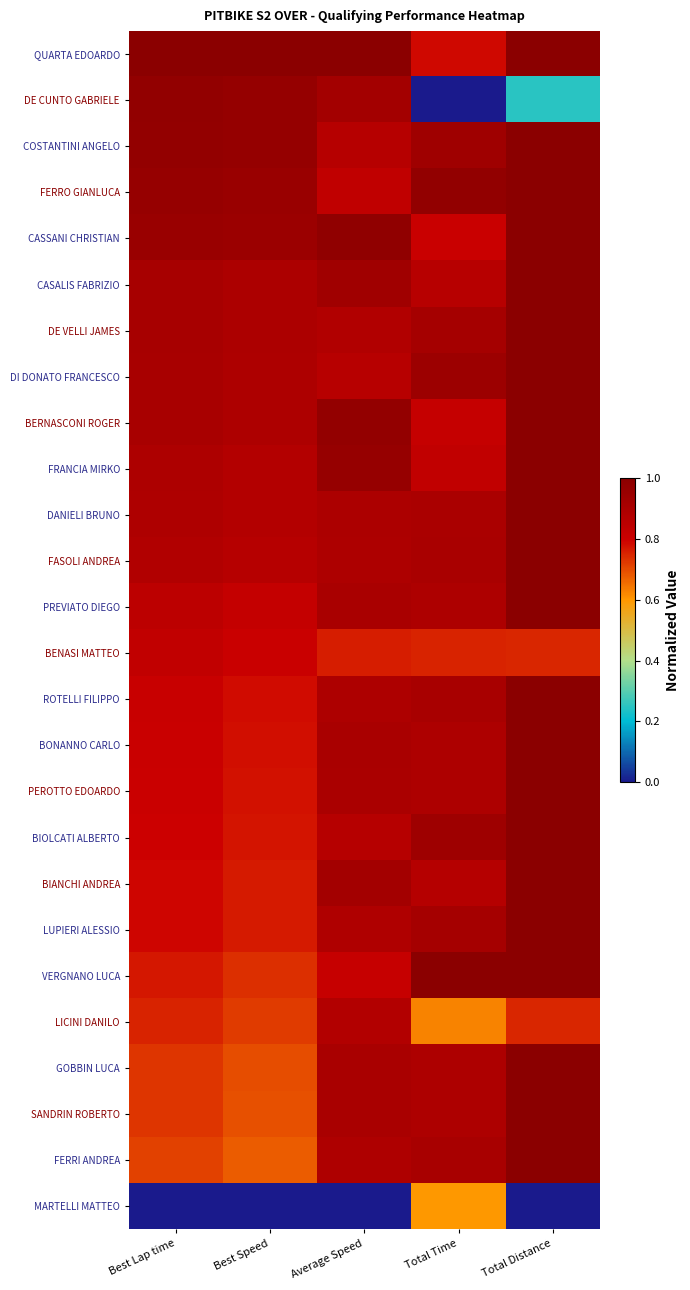

Reading left to right, what are all the values shown in this chart?

QUARTA EDOARDO: Best Lap time=1.0	Best Speed=1.0	Average Speed=1.0	Total Time=0.8	Total Distance=1.0
DE CUNTO GABRIELE: Best Lap time=1.0	Best Speed=1.0	Average Speed=0.9	Total Time=0.0	Total Distance=0.2
COSTANTINI ANGELO: Best Lap time=1.0	Best Speed=1.0	Average Speed=0.9	Total Time=0.9	Total Distance=1.0
FERRO GIANLUCA: Best Lap time=1.0	Best Speed=1.0	Average Speed=0.8	Total Time=1.0	Total Distance=1.0
CASSANI CHRISTIAN: Best Lap time=1.0	Best Speed=0.9	Average Speed=1.0	Total Time=0.8	Total Distance=1.0
CASALIS FABRIZIO: Best Lap time=0.9	Best Speed=0.9	Average Speed=0.9	Total Time=0.9	Total Distance=1.0
DE VELLI JAMES: Best Lap time=0.9	Best Speed=0.9	Average Speed=0.9	Total Time=0.9	Total Distance=1.0
DI DONATO FRANCESCO: Best Lap time=0.9	Best Speed=0.9	Average Speed=0.9	Total Time=0.9	Total Distance=1.0
BERNASCONI ROGER: Best Lap time=0.9	Best Speed=0.9	Average Speed=1.0	Total Time=0.8	Total Distance=1.0
FRANCIA MIRKO: Best Lap time=0.9	Best Speed=0.9	Average Speed=1.0	Total Time=0.8	Total Distance=1.0
DANIELI BRUNO: Best Lap time=0.9	Best Speed=0.9	Average Speed=0.9	Total Time=0.9	Total Distance=1.0
FASOLI ANDREA: Best Lap time=0.9	Best Speed=0.9	Average Speed=0.9	Total Time=0.9	Total Distance=1.0
PREVIATO DIEGO: Best Lap time=0.8	Best Speed=0.8	Average Speed=0.9	Total Time=0.9	Total Distance=1.0
BENASI MATTEO: Best Lap time=0.8	Best Speed=0.8	Average Speed=0.8	Total Time=0.8	Total Distance=0.7
ROTELLI FILIPPO: Best Lap time=0.8	Best Speed=0.8	Average Speed=0.9	Total Time=0.9	Total Distance=1.0
BONANNO CARLO: Best Lap time=0.8	Best Speed=0.8	Average Speed=0.9	Total Time=0.9	Total Distance=1.0
PEROTTO EDOARDO: Best Lap time=0.8	Best Speed=0.8	Average Speed=0.9	Total Time=0.9	Total Distance=1.0
BIOLCATI ALBERTO: Best Lap time=0.8	Best Speed=0.8	Average Speed=0.9	Total Time=0.9	Total Distance=1.0
BIANCHI ANDREA: Best Lap time=0.8	Best Speed=0.8	Average Speed=0.9	Total Time=0.9	Total Distance=1.0
LUPIERI ALESSIO: Best Lap time=0.8	Best Speed=0.8	Average Speed=0.9	Total Time=0.9	Total Distance=1.0
VERGNANO LUCA: Best Lap time=0.8	Best Speed=0.7	Average Speed=0.8	Total Time=1.0	Total Distance=1.0
LICINI DANILO: Best Lap time=0.8	Best Speed=0.7	Average Speed=0.9	Total Time=0.6	Total Distance=0.7
GOBBIN LUCA: Best Lap time=0.7	Best Speed=0.7	Average Speed=0.9	Total Time=0.9	Total Distance=1.0
SANDRIN ROBERTO: Best Lap time=0.7	Best Speed=0.7	Average Speed=0.9	Total Time=0.9	Total Distance=1.0
FERRI ANDREA: Best Lap time=0.7	Best Speed=0.7	Average Speed=0.9	Total Time=0.9	Total Distance=1.0
MARTELLI MATTEO: Best Lap time=0.0	Best Speed=0.0	Average Speed=0.0	Total Time=0.6	Total Distance=0.0